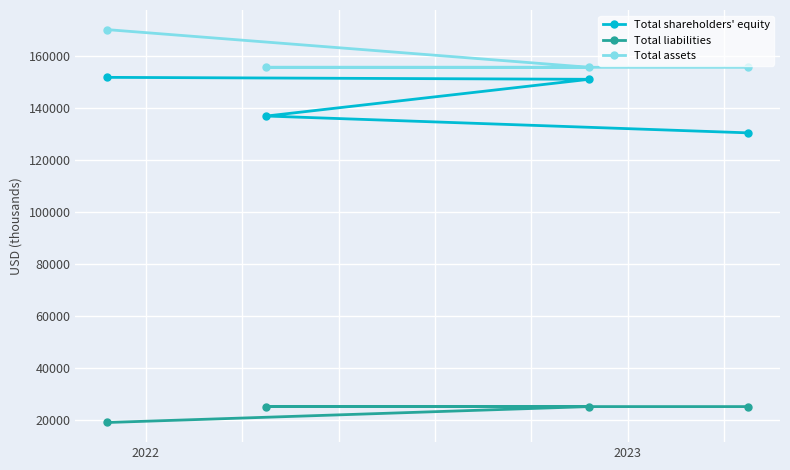

How many values in the Total liabilities series are below 25185?

1